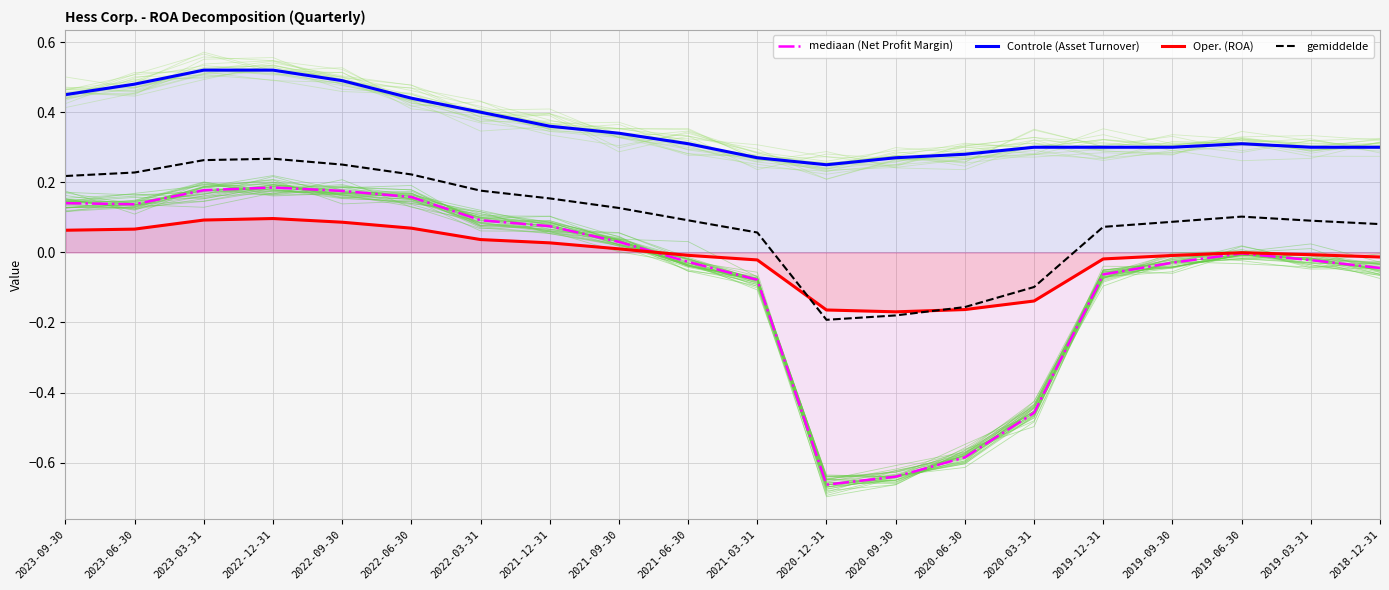

Rank the categories by Controle (Asset Turnover) value from lowest to highest.

2020-12-31, 2021-03-31, 2020-09-30, 2020-06-30, 2020-03-31, 2019-12-31, 2019-09-30, 2019-03-31, 2018-12-31, 2021-06-30, 2019-06-30, 2021-09-30, 2021-12-31, 2022-03-31, 2022-06-30, 2023-09-30, 2023-06-30, 2022-09-30, 2023-03-31, 2022-12-31